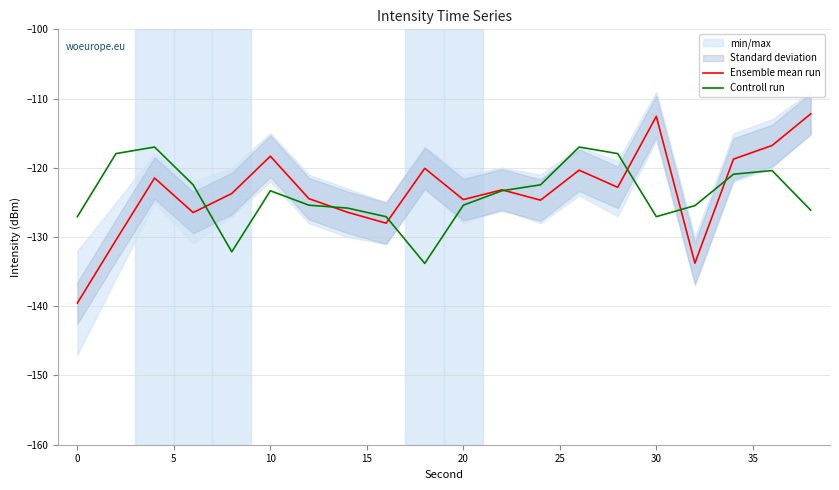

What is the average value of the Ensemble mean run series?

-123.4